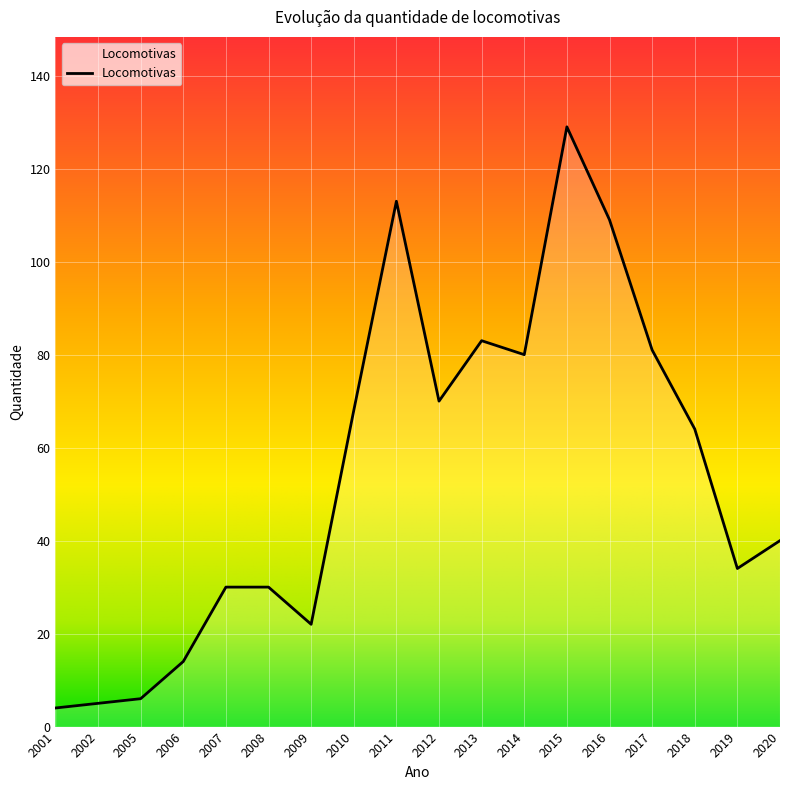

What is the change in value from 2015 to 2020?

-89